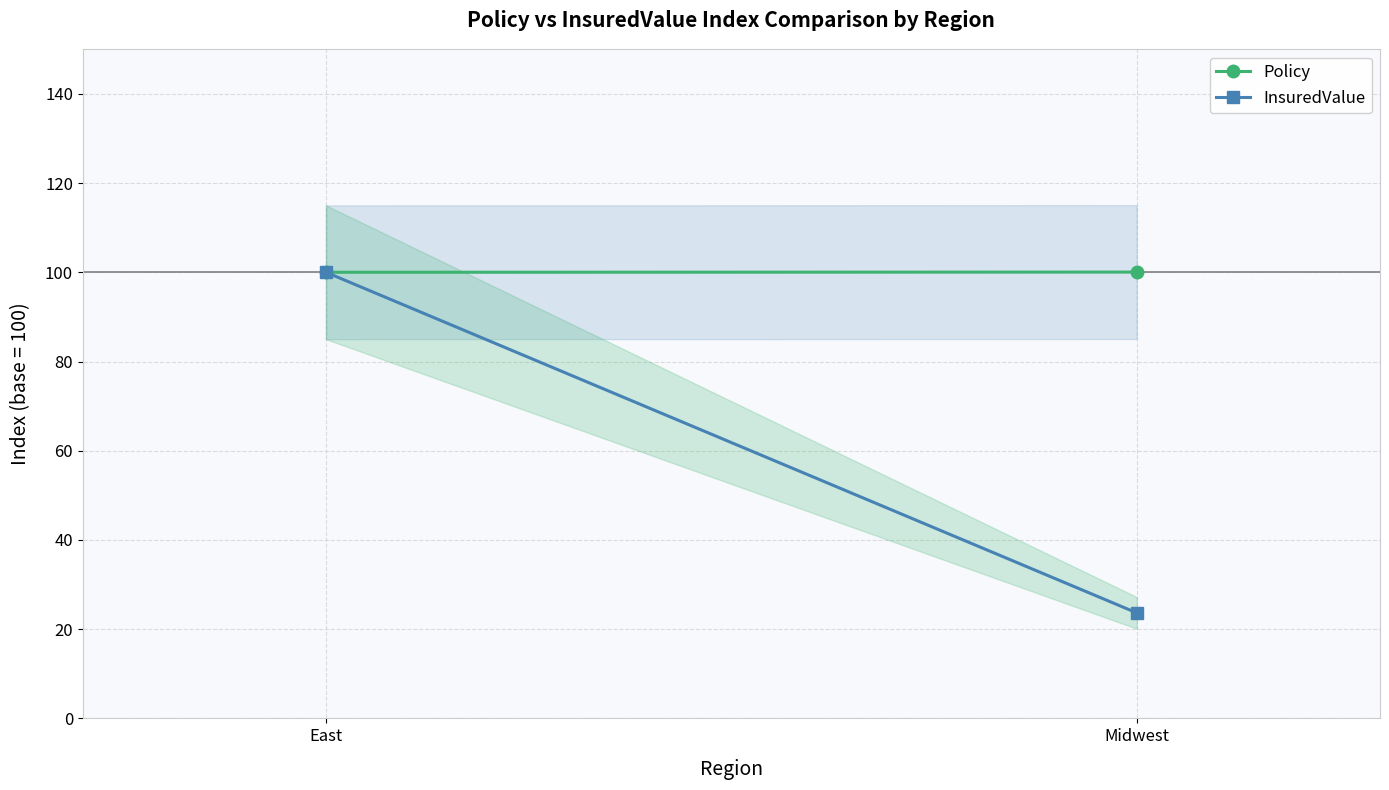

What is the average value of the InsuredValue series?

61.8